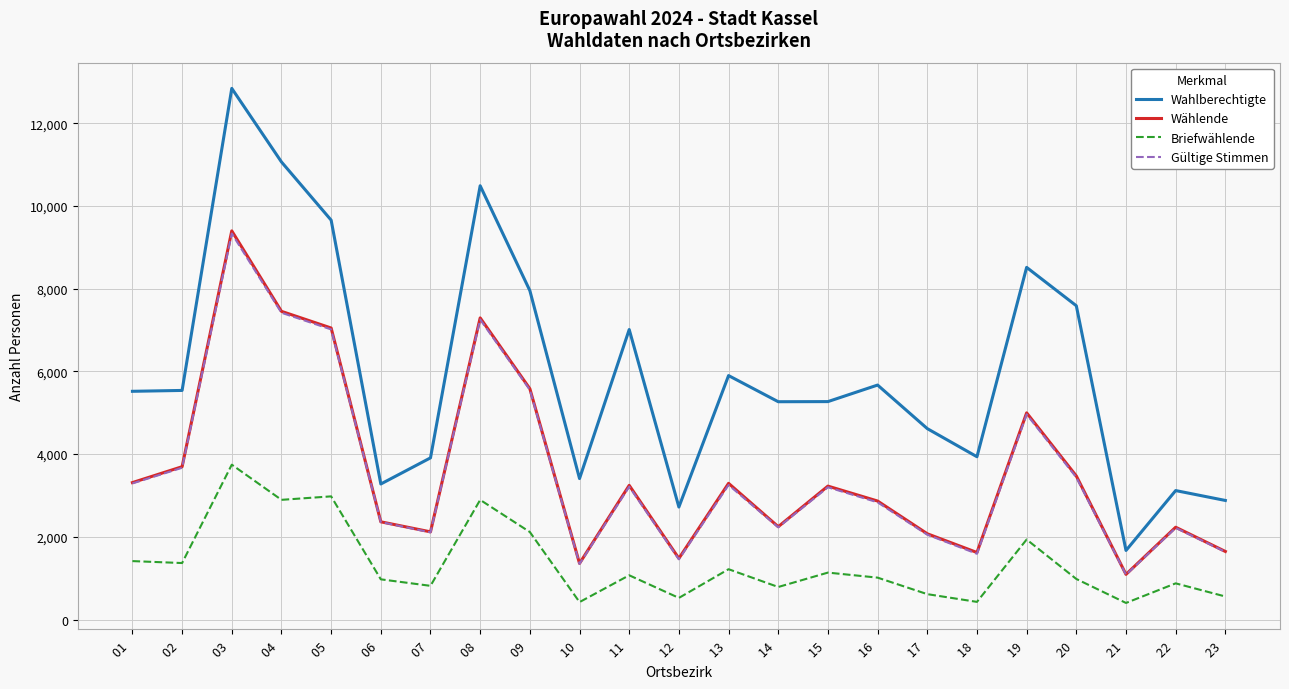

Which series has the largest range (max minus min)?

Wahlberechtigte